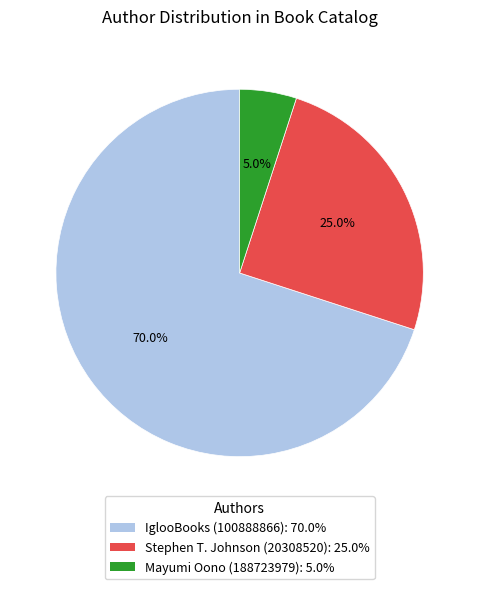

Count the number of slices in the pie.

3